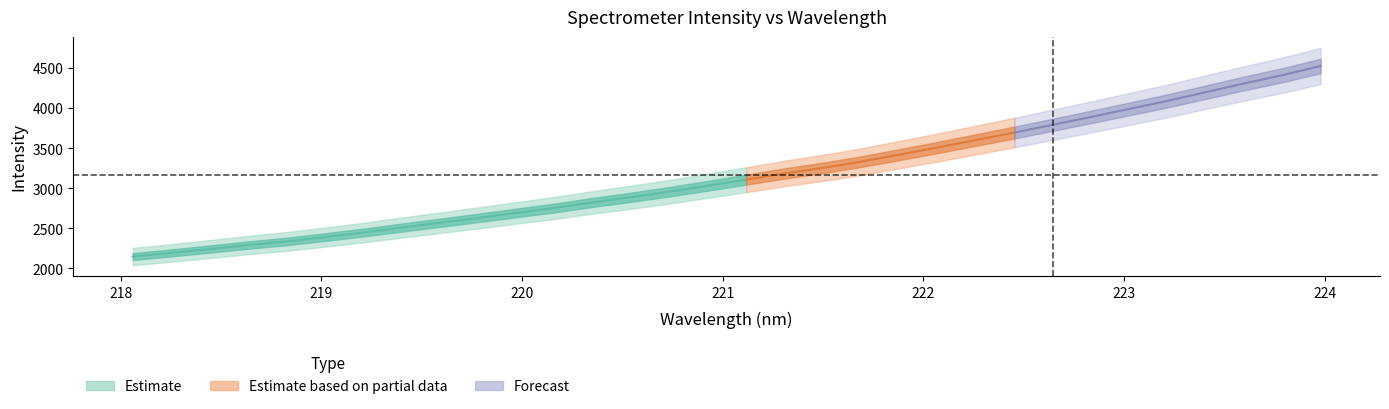

Does the chart display data point markers on the line(s)?

No